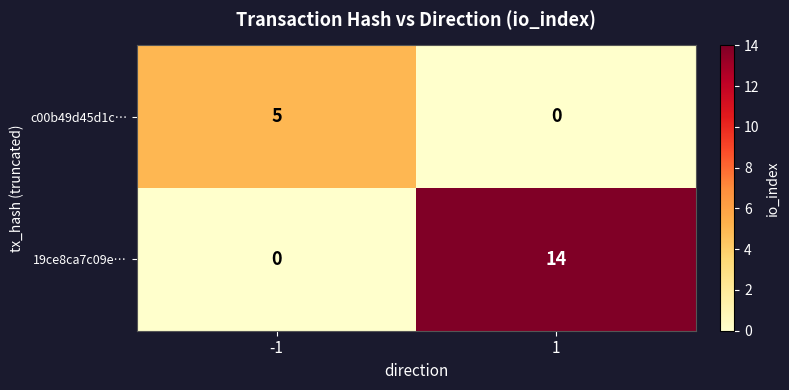

What is the highest value of the 19ce8ca7c09e… series?

14